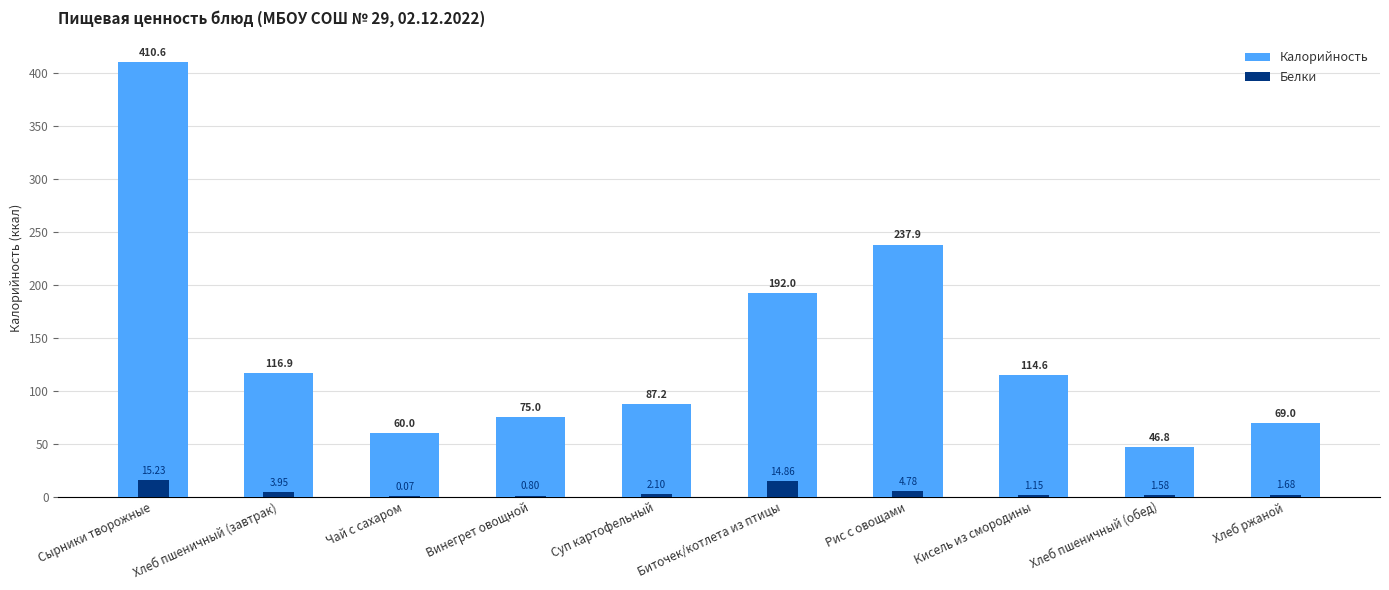

How many bars are there in total?

20